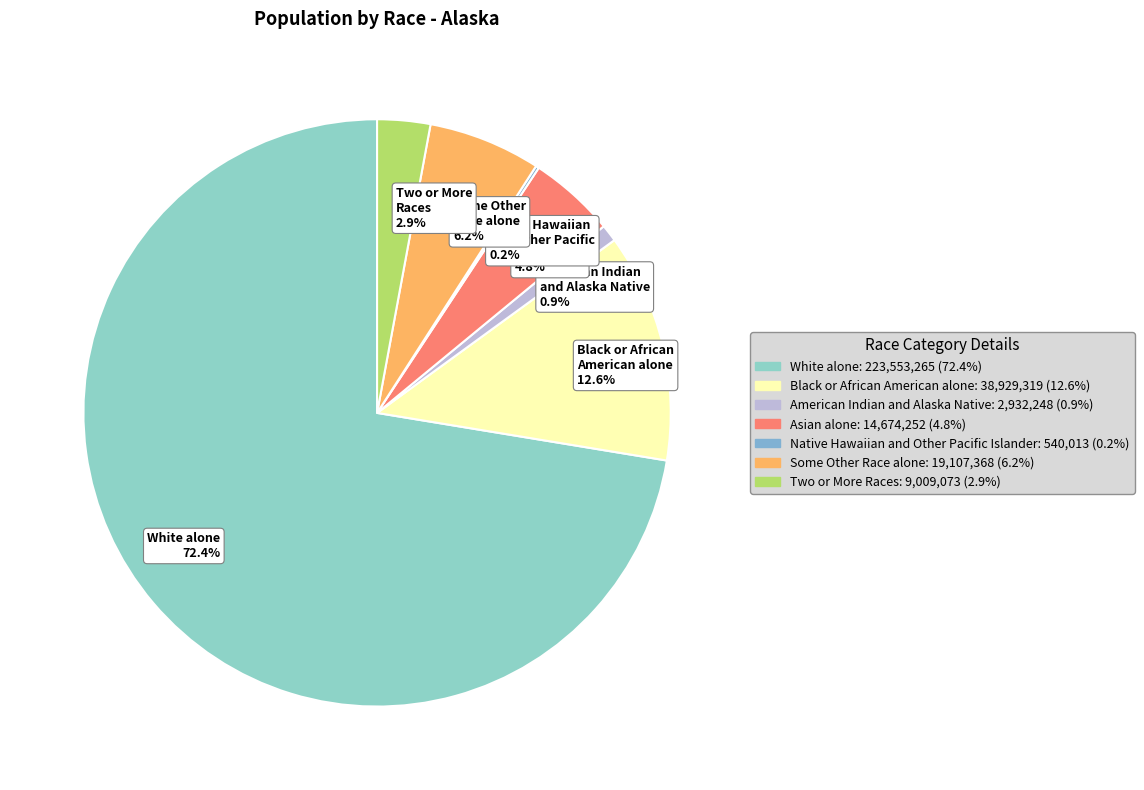

What is the largest slice in the pie chart?

White alone 72.4%